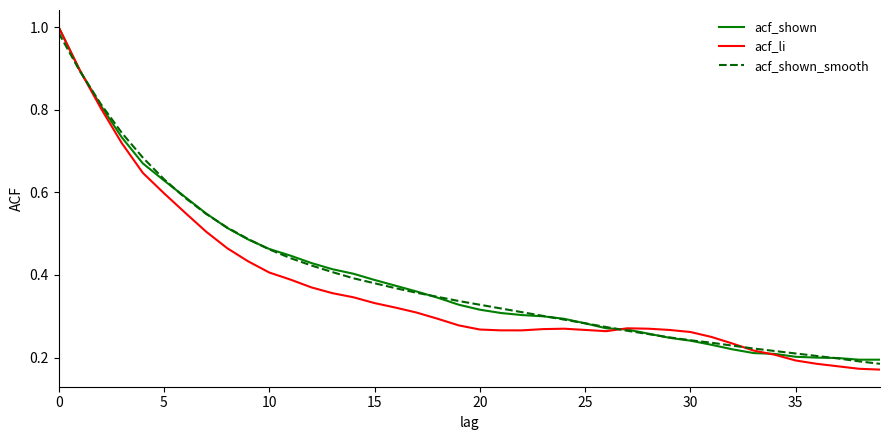

Which series has the largest range (max minus min)?

acf_li